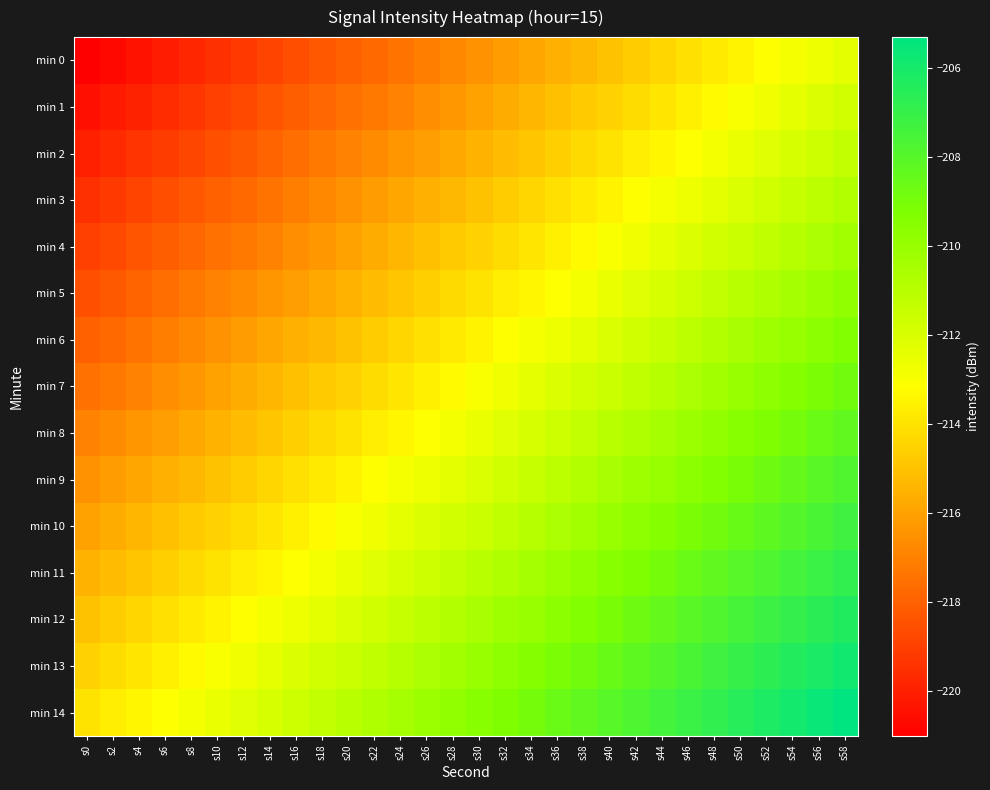

Which category has the lowest value across all series?

s0